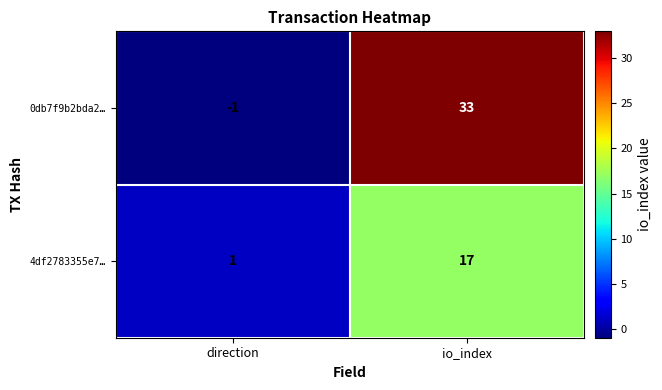

Rank the series by their maximum value, from lowest to highest.

4df2783355e7…, 0db7f9b2bda2…